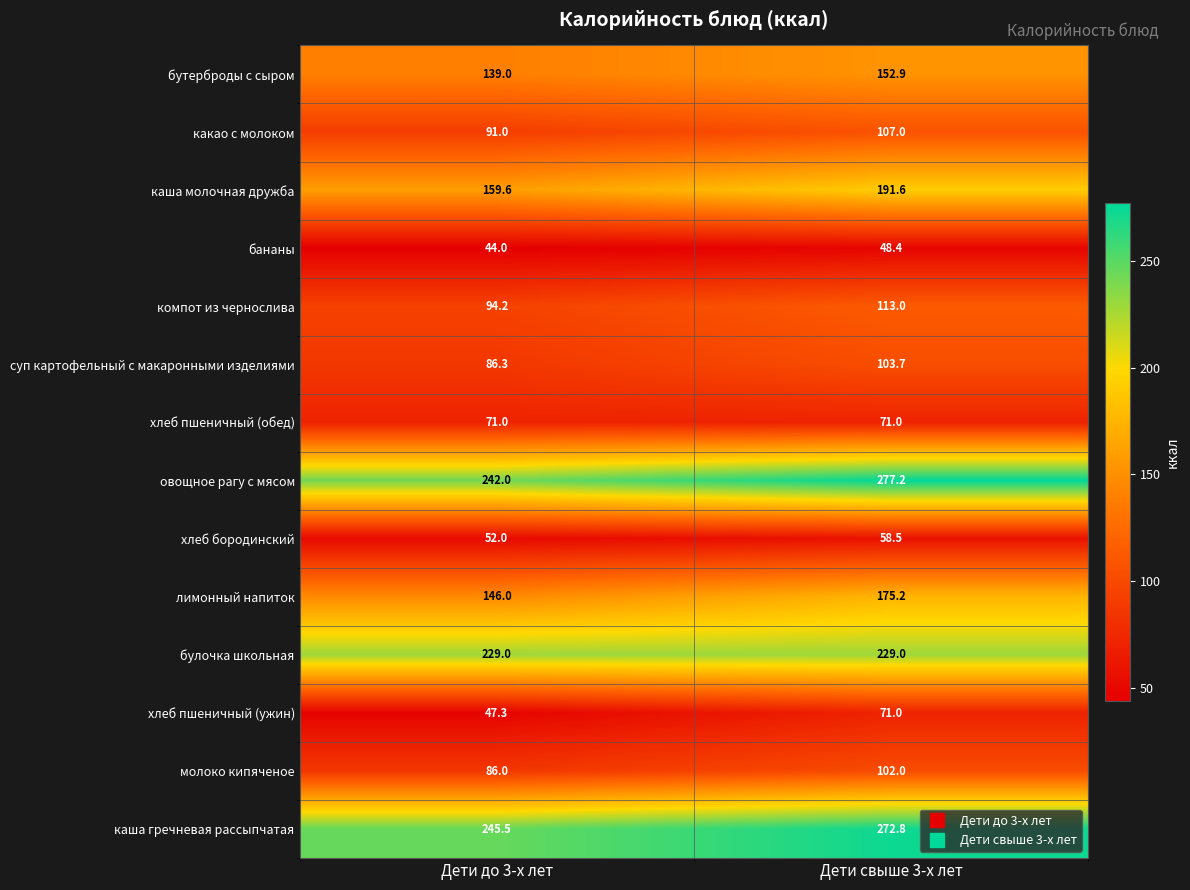

List the labels in order of каша гречневая рассыпчатая value, largest first.

Дети свыше 3-х лет, Дети до 3-х лет